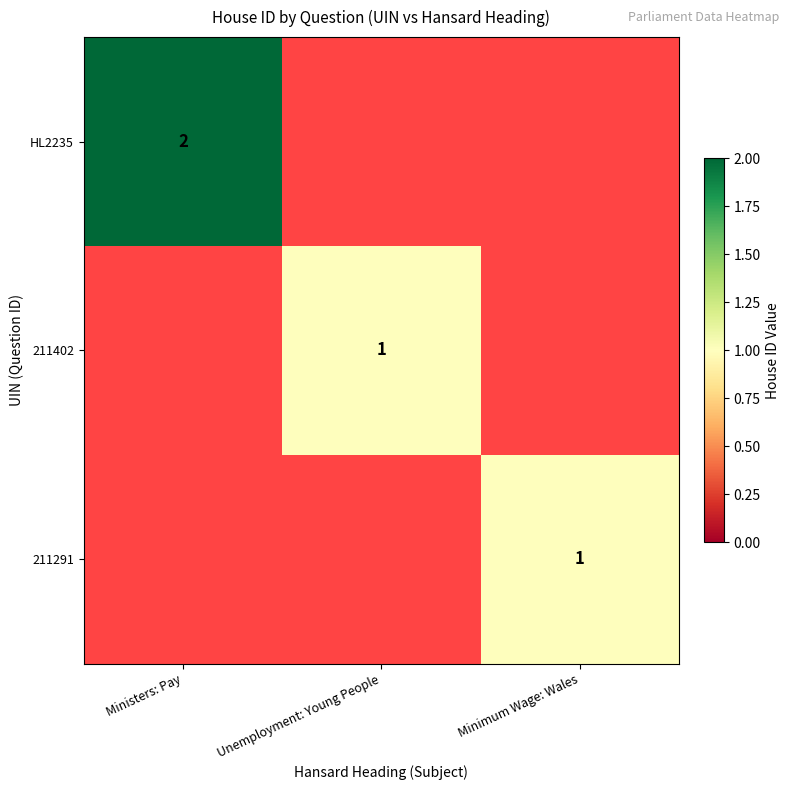

What is the greatest value displayed?

2.0